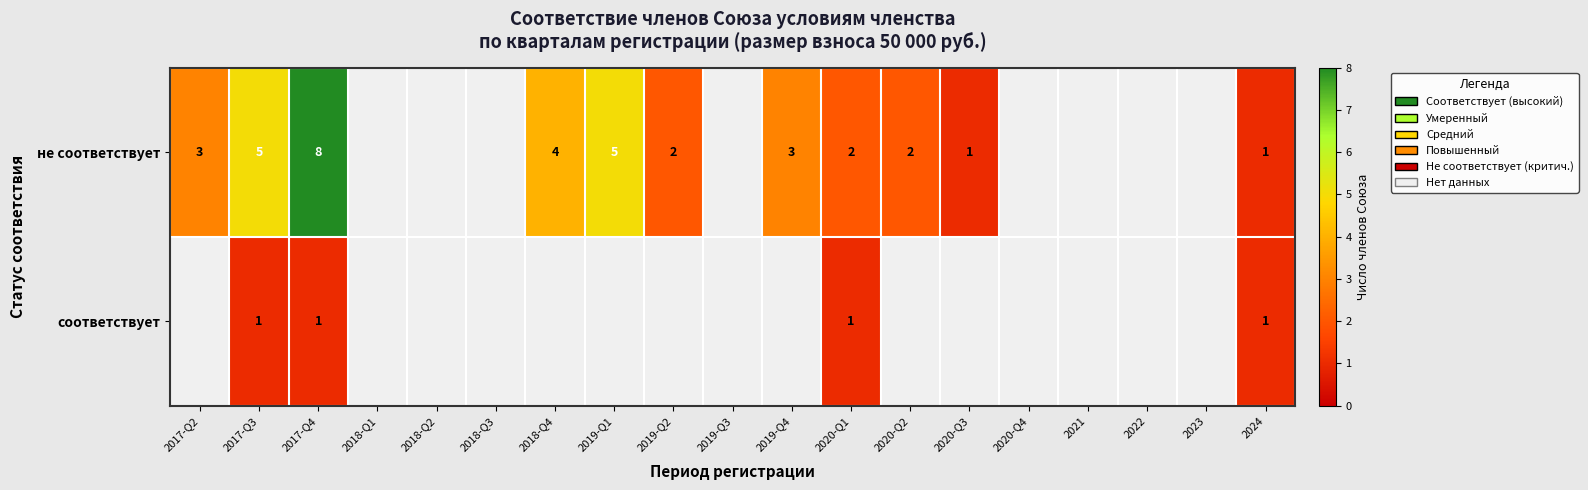

The value of не соответствует at 2018-Q4 is 5. True or false?

False